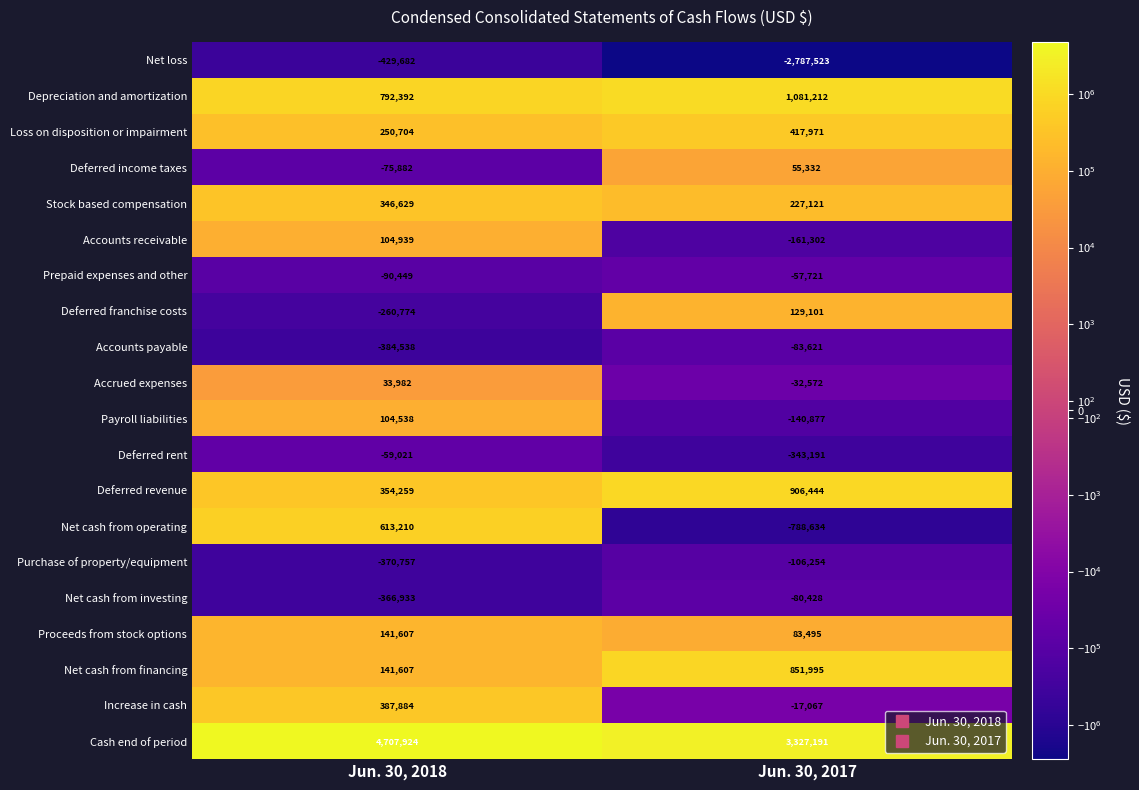

Which series has the largest total across all categories?

Cash end of period